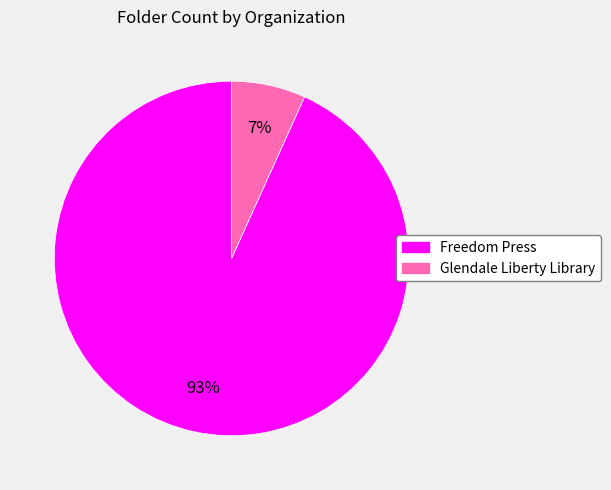

What percentage is the Freedom Press slice, to the nearest percent?

93%